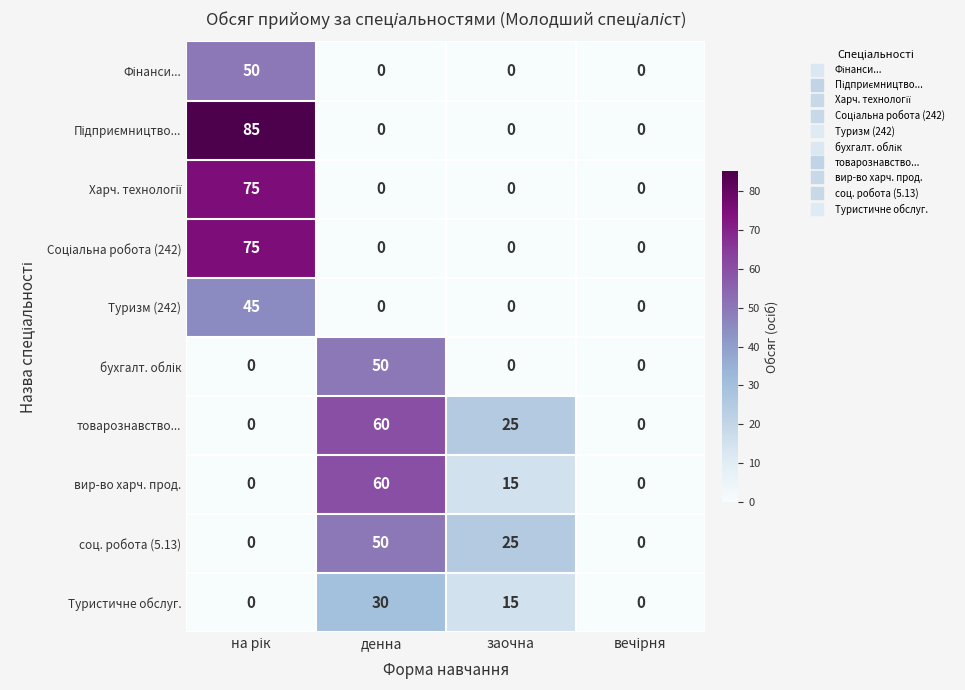

Where is вир-во харч. прод. nearest to the value 30?

заочна